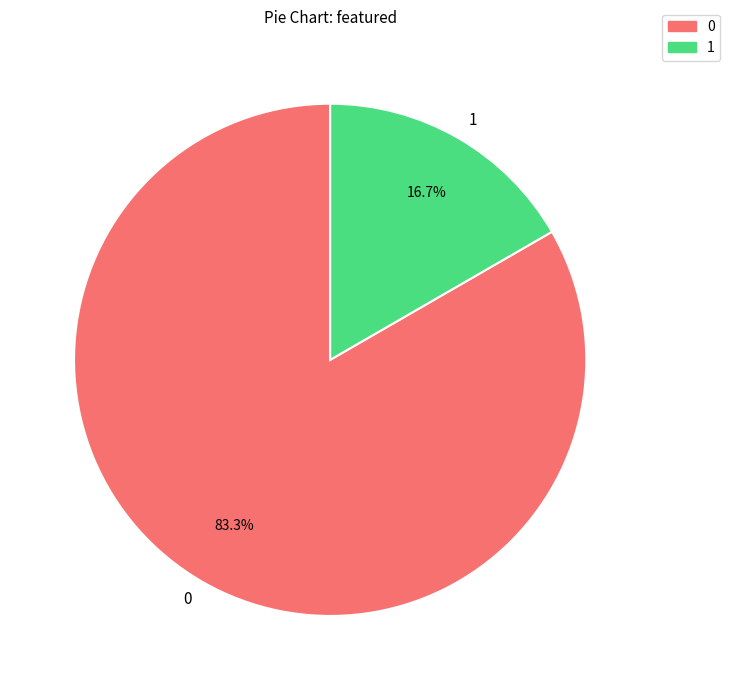

Rank the categories by value from highest to lowest.

0, 1